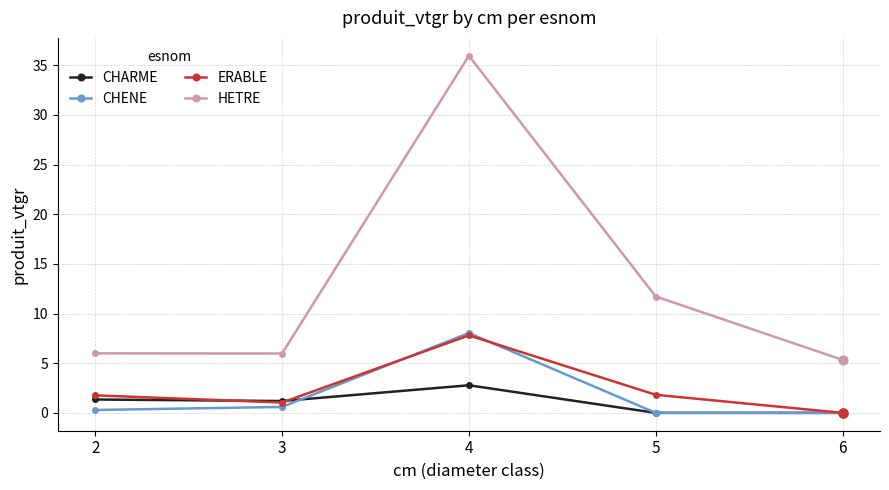

What are all the series names shown in the legend?

CHARME, CHENE, ERABLE, HETRE